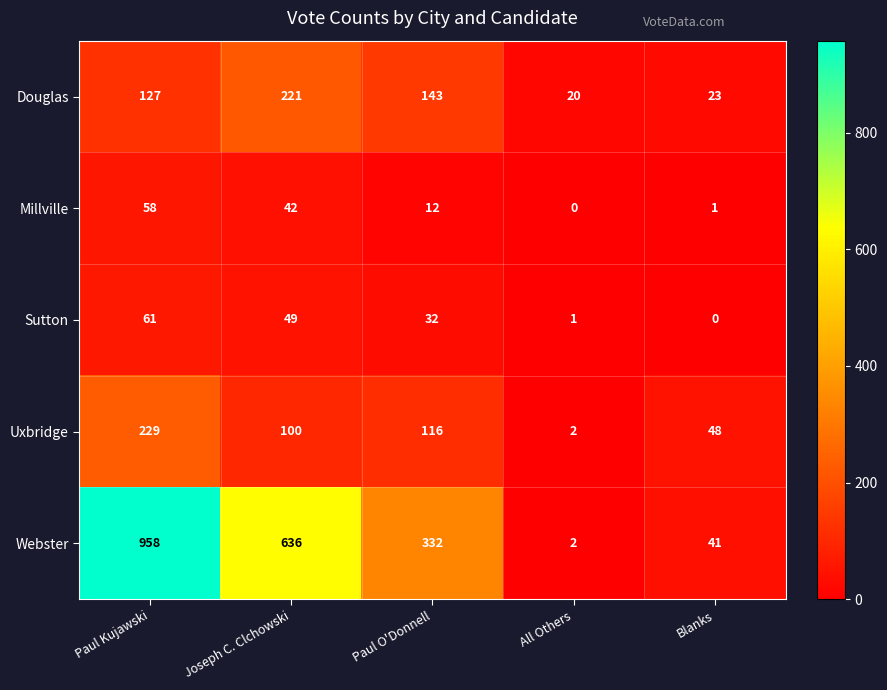

What is the maximum value shown in the chart?

958